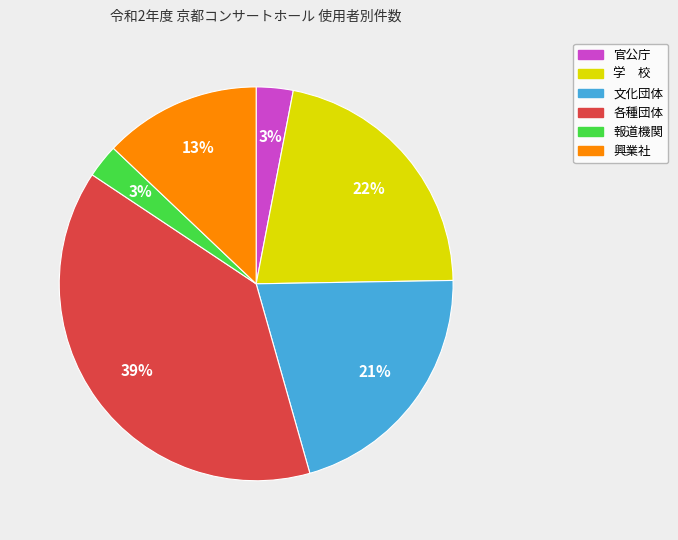

The 学 校 slice represents 22% of the pie. True or false?

True